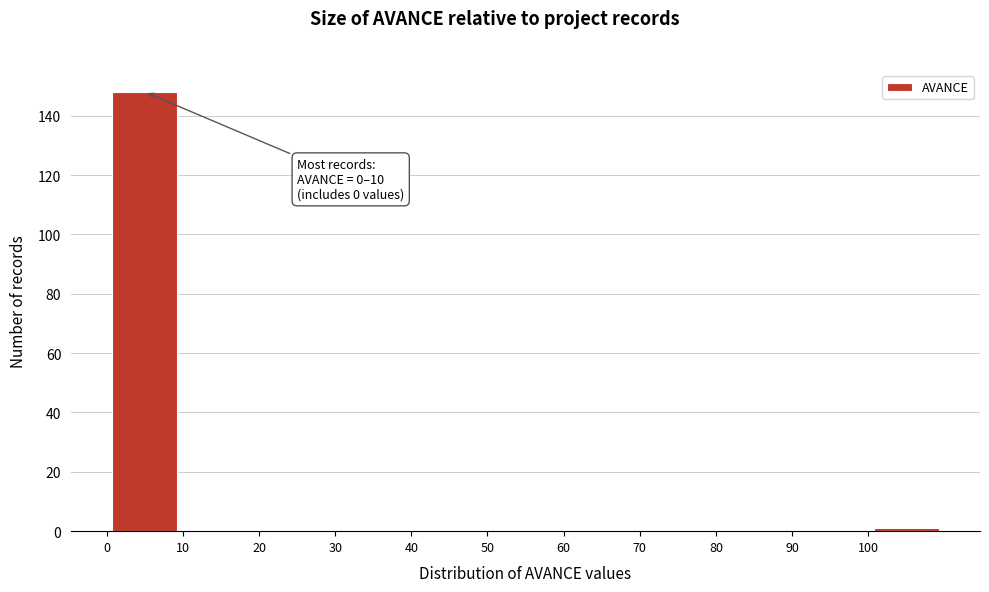

Over which range of the x-axis is the bar tallest?

0 to 10